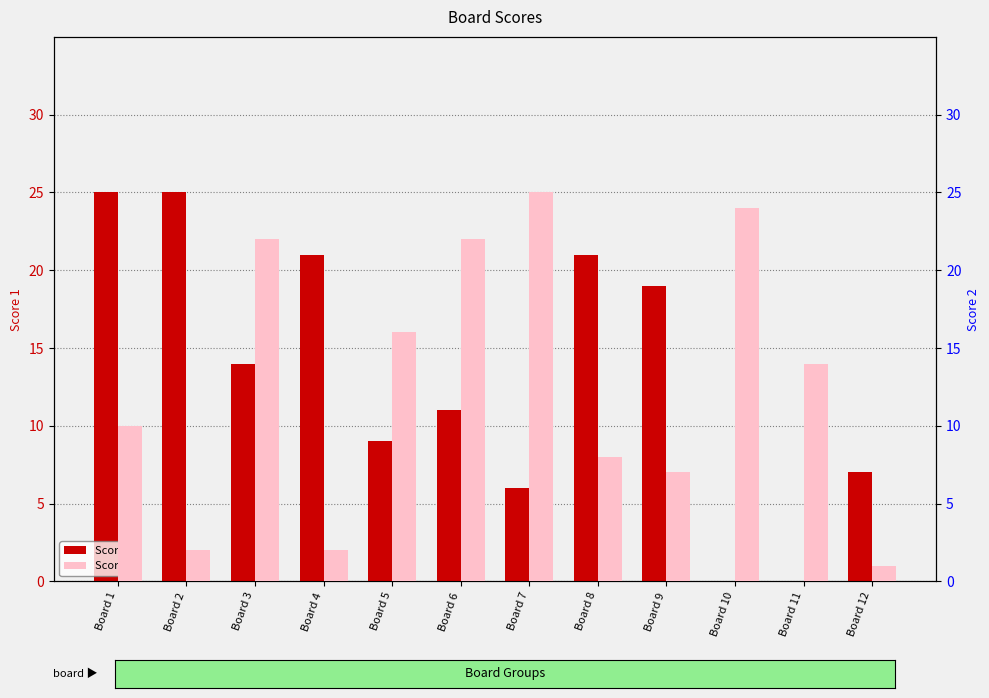

How many series are shown in this chart?

2